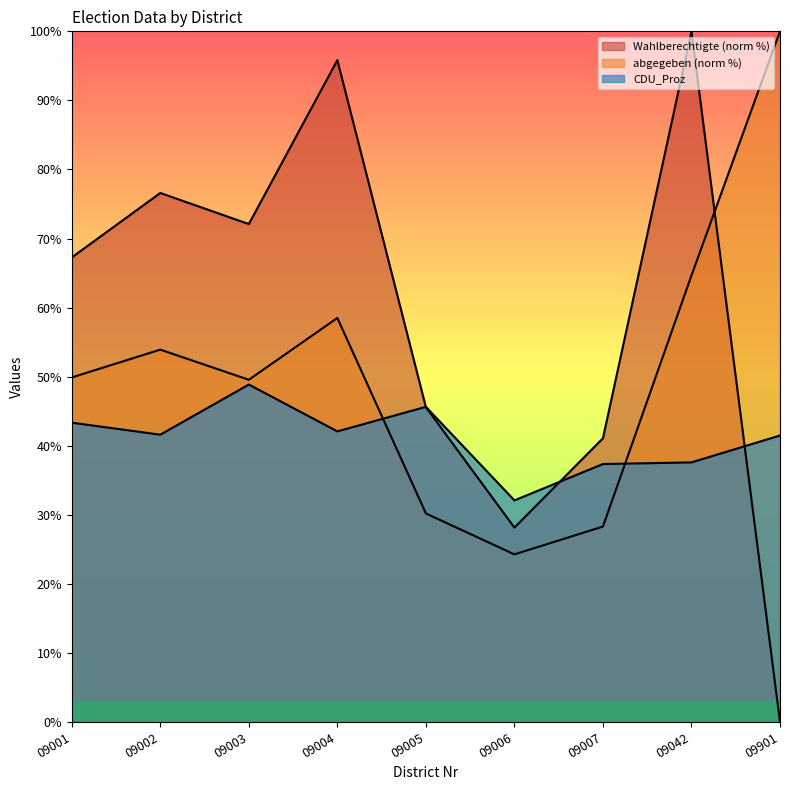

What is the value of the Wahlberechtigte point at the 1st from the left?

67.3